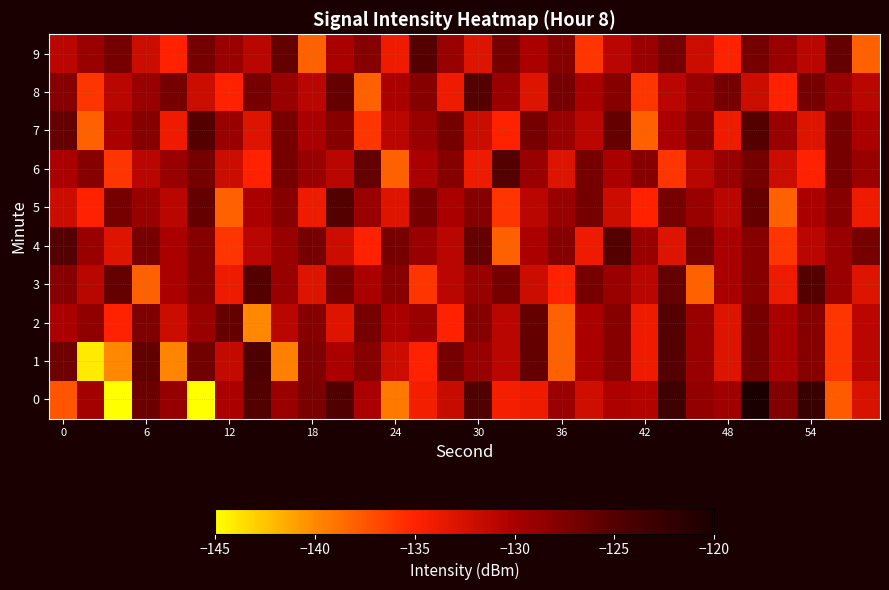

Rank the series by their maximum value, from highest to lowest.

0, 1, 2, 3, 4, 5, 6, 7, 8, 9